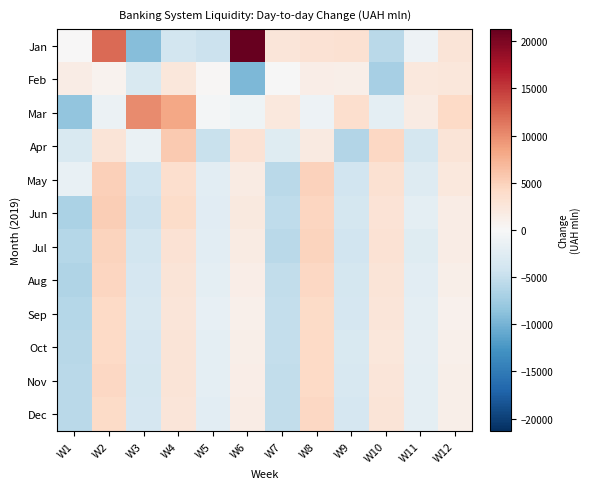

Reading right to left, transcribe all the data shown in this chart.

Jan: W12=2761.3	W11=-1143.8	W10=-5802.1	W9=3231.3	W8=3051.1	W7=2551.1	W6=21313.7	W5=-4619.2	W4=-3870.4	W3=-8999.5	W2=12144.9	W1=0.0
Feb: W12=2369.4	W11=2235.4	W10=-7018.4	W9=1193.1	W8=1446.7	W7=-113.0	W6=-9564.9	W5=211.0	W4=2496.7	W3=-3309.2	W2=722.5	W1=1519.9
Mar: W12=4200.0	W11=1800.0	W10=-2100.0	W9=3500.0	W8=-1051.1	W7=2278.8	W6=-971.6	W5=-455.6	W4=8199.1	W3=10136.8	W2=-1192.0	W1=-8487.1
Apr: W12=2800.0	W11=-3700.0	W10=4400.0	W9=-6200.0	W8=1900.0	W7=-2500.0	W6=3100.0	W5=-4800.0	W4=5600.0	W3=-1400.0	W2=2700.0	W1=-3300.0
May: W12=2300.0	W11=-2800.0	W10=3200.0	W9=-4100.0	W8=4900.0	W7=-5800.0	W6=1700.0	W5=-2200.0	W4=3600.0	W3=-4300.0	W2=5100.0	W1=-1600.0
Jun: W12=1500.0	W11=-2100.0	W10=2900.0	W9=-3800.0	W8=4600.0	W7=-5400.0	W6=2000.0	W5=-2400.0	W4=3900.0	W3=-4600.0	W2=5200.0	W1=-6700.0
Jul: W12=1600.0	W11=-2600.0	W10=3100.0	W9=-4000.0	W8=4800.0	W7=-5700.0	W6=1800.0	W5=-2300.0	W4=3000.0	W3=-3900.0	W2=4700.0	W1=-6100.0
Aug: W12=1200.0	W11=-2200.0	W10=2800.0	W9=-3700.0	W8=4400.0	W7=-5300.0	W6=1400.0	W5=-2000.0	W4=2700.0	W3=-3600.0	W2=4500.0	W1=-6400.0
Sep: W12=900.0	W11=-2100.0	W10=2600.0	W9=-3500.0	W8=4100.0	W7=-5000.0	W6=1100.0	W5=-1800.0	W4=2500.0	W3=-3400.0	W2=4200.0	W1=-6000.0
Oct: W12=1100.0	W11=-1900.0	W10=2400.0	W9=-3300.0	W8=4200.0	W7=-5100.0	W6=1300.0	W5=-2000.0	W4=2700.0	W3=-3600.0	W2=4300.0	W1=-5900.0
Nov: W12=1200.0	W11=-2000.0	W10=2500.0	W9=-3400.0	W8=4300.0	W7=-5200.0	W6=1400.0	W5=-2100.0	W4=2800.0	W3=-3700.0	W2=4400.0	W1=-5800.0
Dec: W12=1300.0	W11=-2100.0	W10=2700.0	W9=-3600.0	W8=4400.0	W7=-5300.0	W6=1500.0	W5=-2200.0	W4=2600.0	W3=-3500.0	W2=4100.0	W1=-5700.0